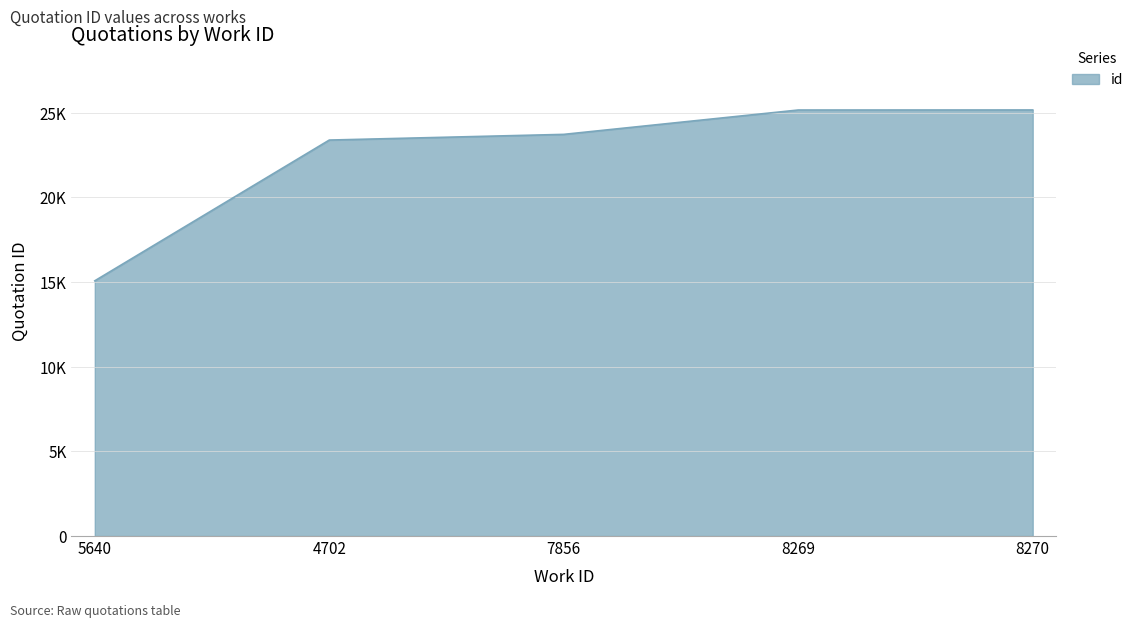

Does the chart display data point markers on the line(s)?

No